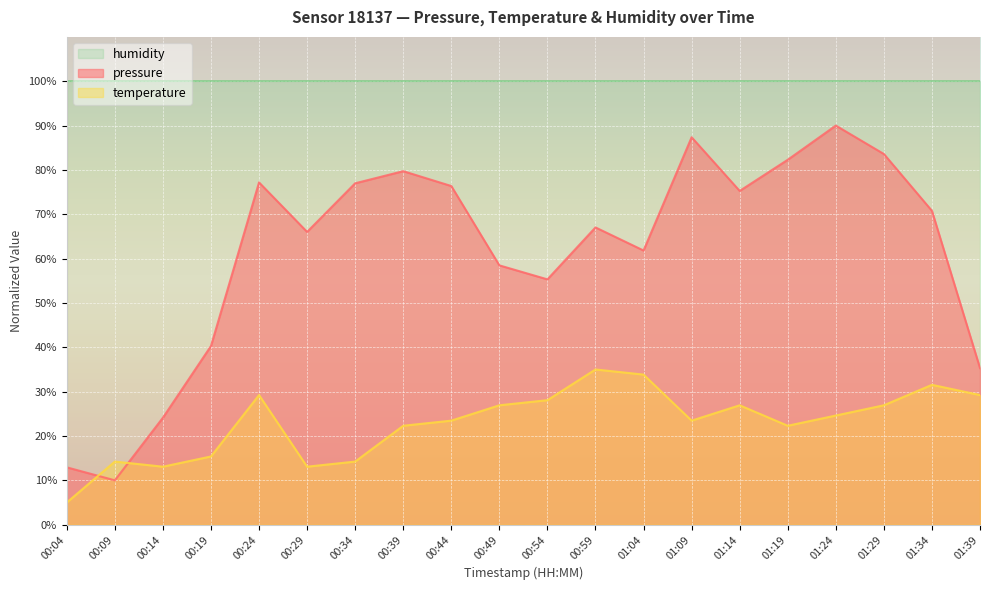

Reading left to right, extract all data points from this chart.

pressure: 12.9	10.0	24.1	40.3	77.2	66.0	77.0	79.7	76.4	58.5	55.3	67.0	61.8	87.4	75.3	82.3	90.0	83.6	70.8	35.3
temperature: 5.0	14.2	13.1	15.4	29.2	13.1	14.2	22.3	23.5	26.9	28.1	35.0	33.8	23.5	26.9	22.3	24.6	26.9	31.5	29.2